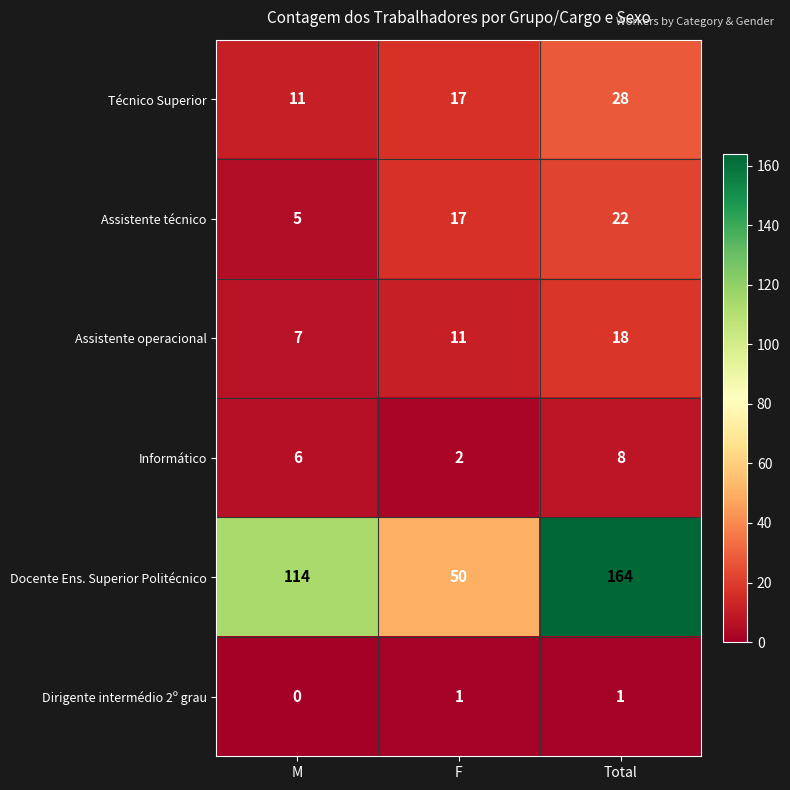

What is the approximate value of Docente Ens. Superior Politécnico at M, to the nearest 10?

110